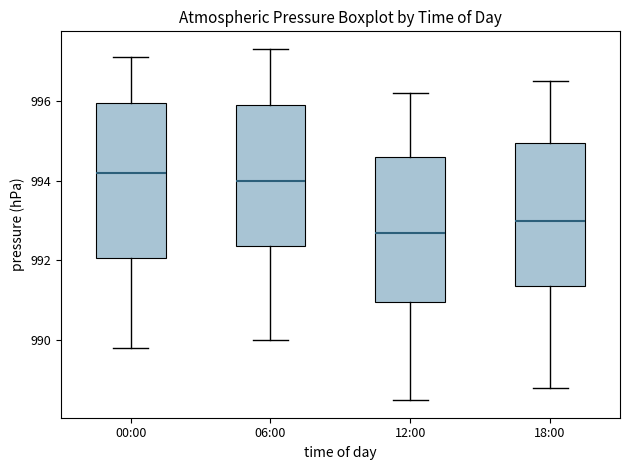

Reading left to right, transcribe this box plot: for each box, give where its median line is, the range the box spans, and where its two whiskers end, as read against the y-axis. The values are not printed on the chart, so give them approximately, as read against the axis.

00:00: median 994.2, box 992.0 to 996.0, whiskers 989.8 to 997.2
06:00: median 994.0, box 992.4 to 996.0, whiskers 990.0 to 997.4
12:00: median 992.8, box 991.0 to 994.6, whiskers 988.6 to 996.2
18:00: median 993.0, box 991.4 to 995.0, whiskers 988.8 to 996.6